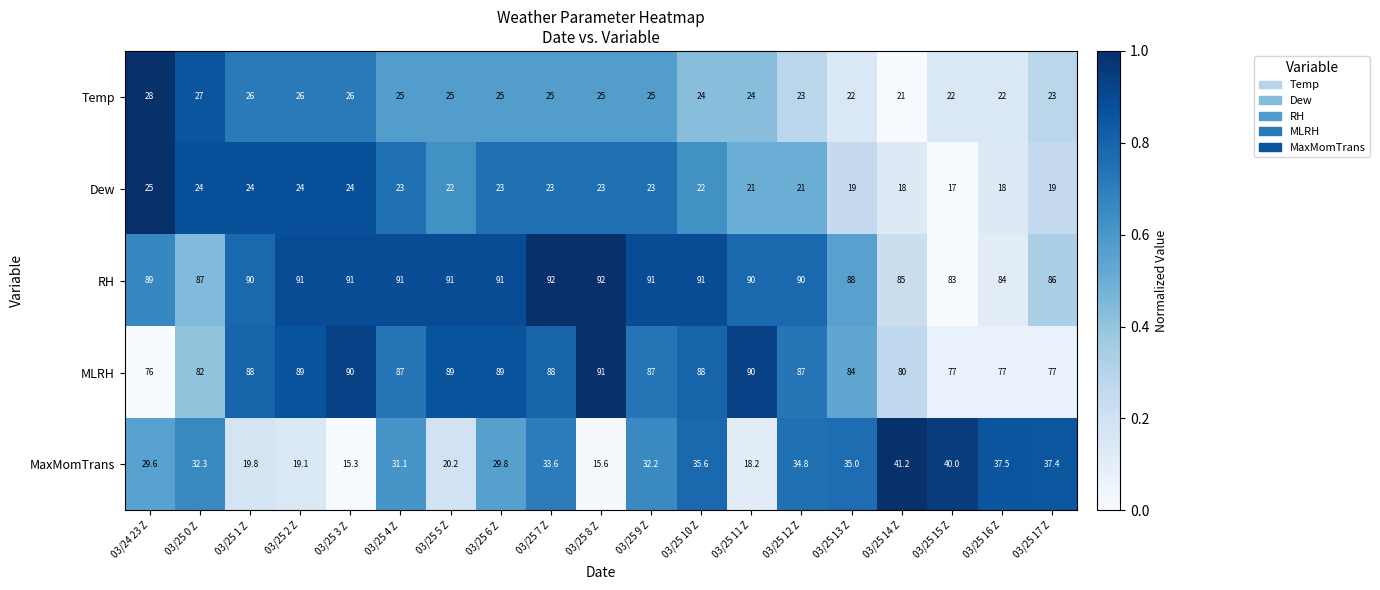

Which series has the largest total across all categories?

RH